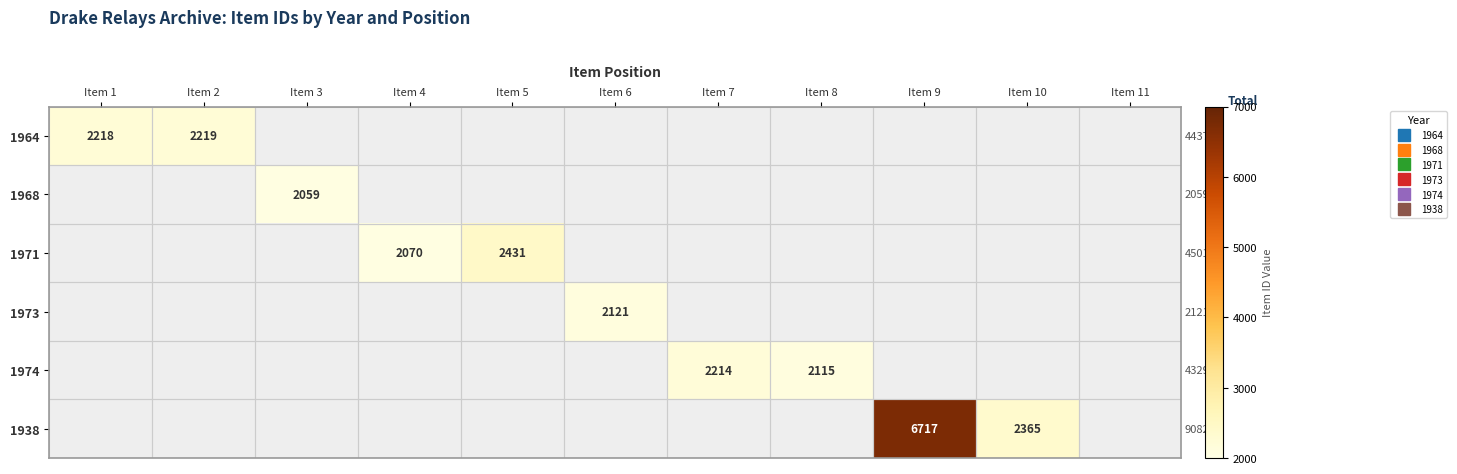

Count the number of data series in this chart.

6